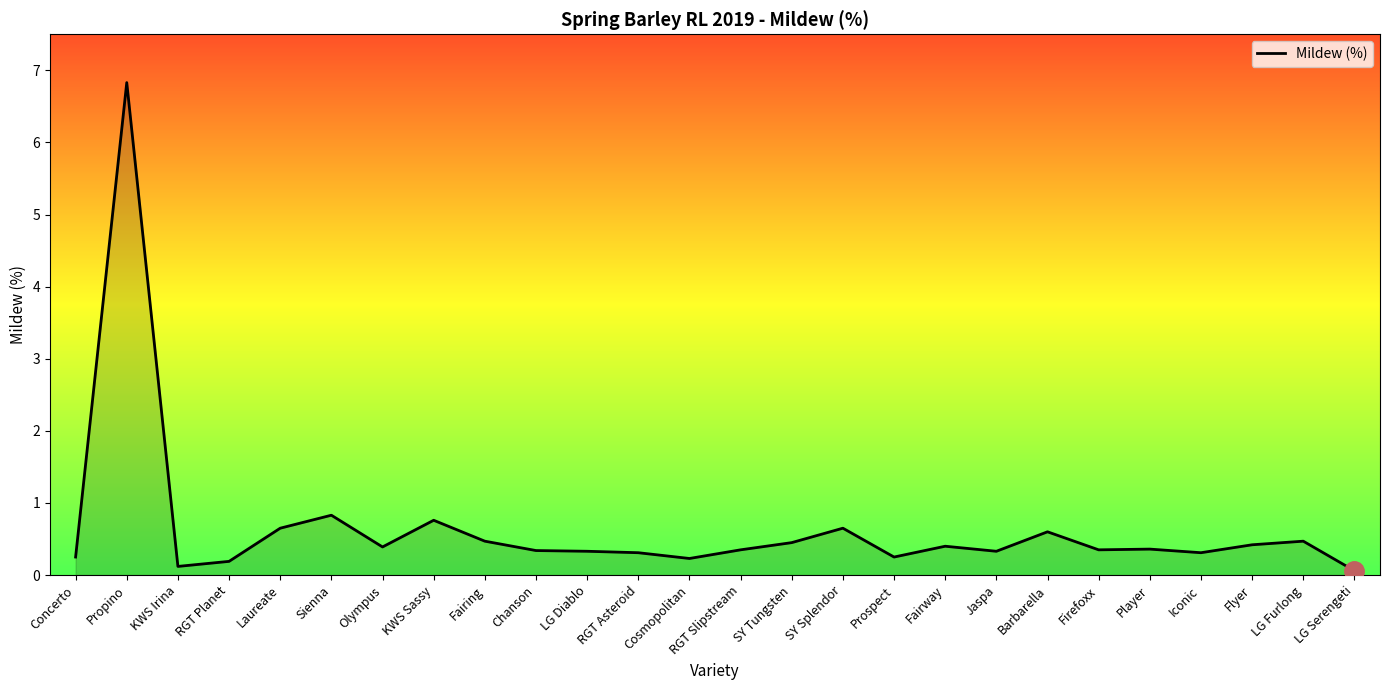

The value at KWS Sassy is 0.8. True or false?

True